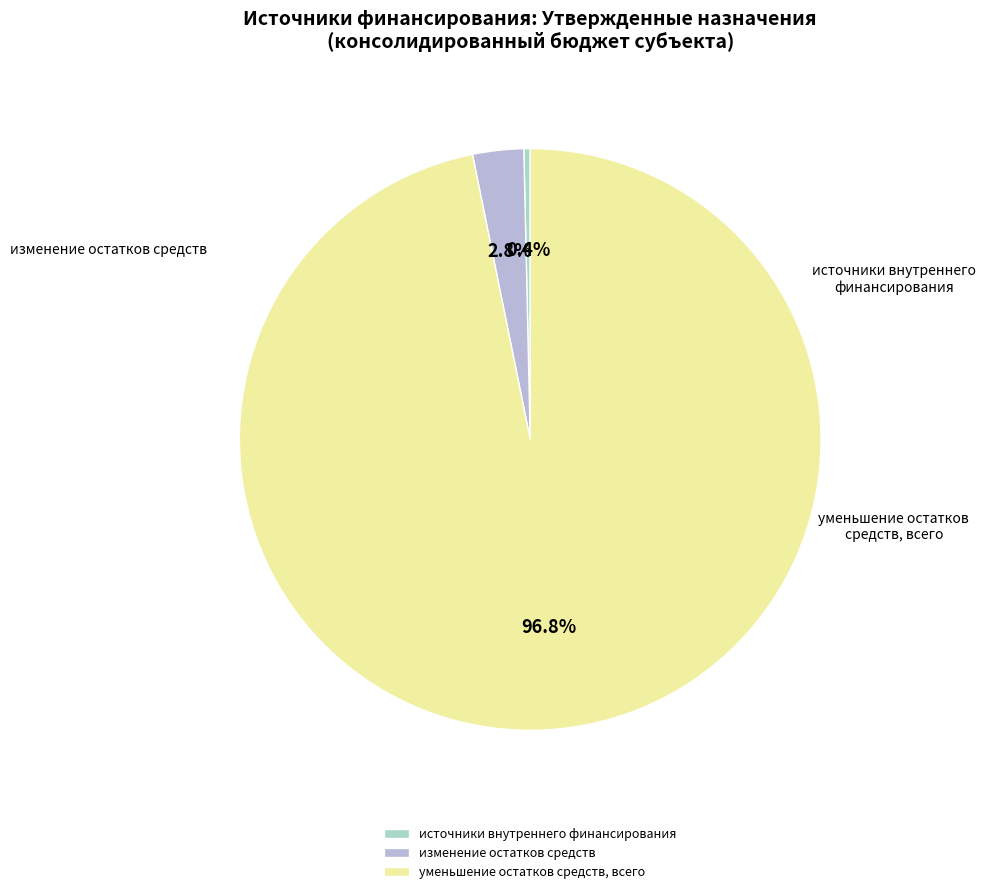

To the nearest percent, what percentage of the pie is уменьшение остатков средств, всего?

97%